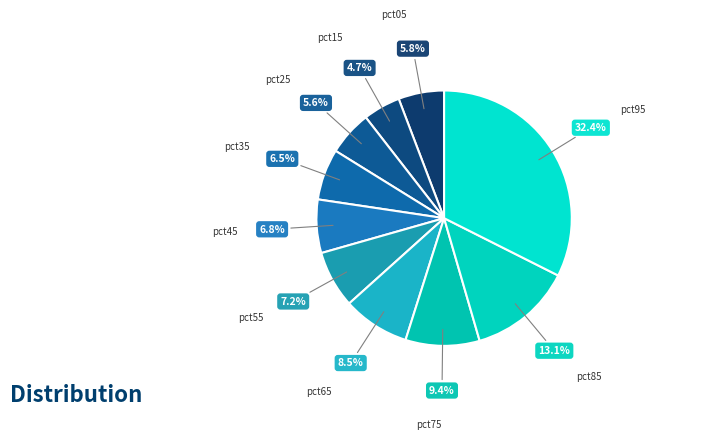

The pct75 slice represents 22% of the pie. True or false?

False